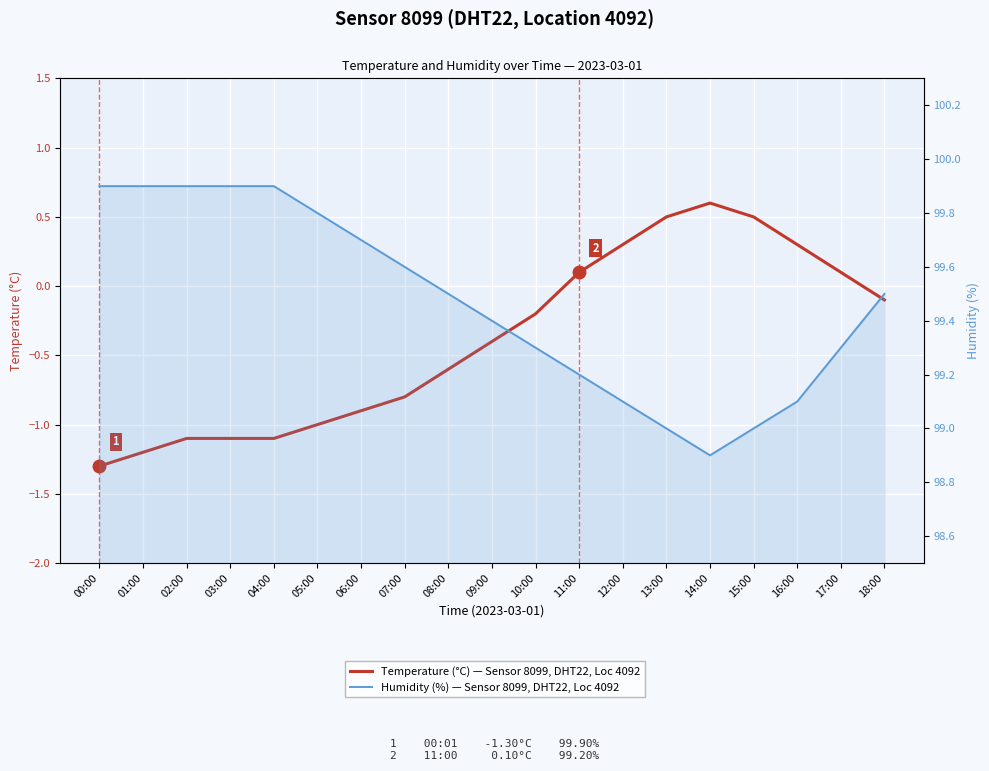

List the series in order of their peak value, highest first.

Humidity (%), Temperature (°C)